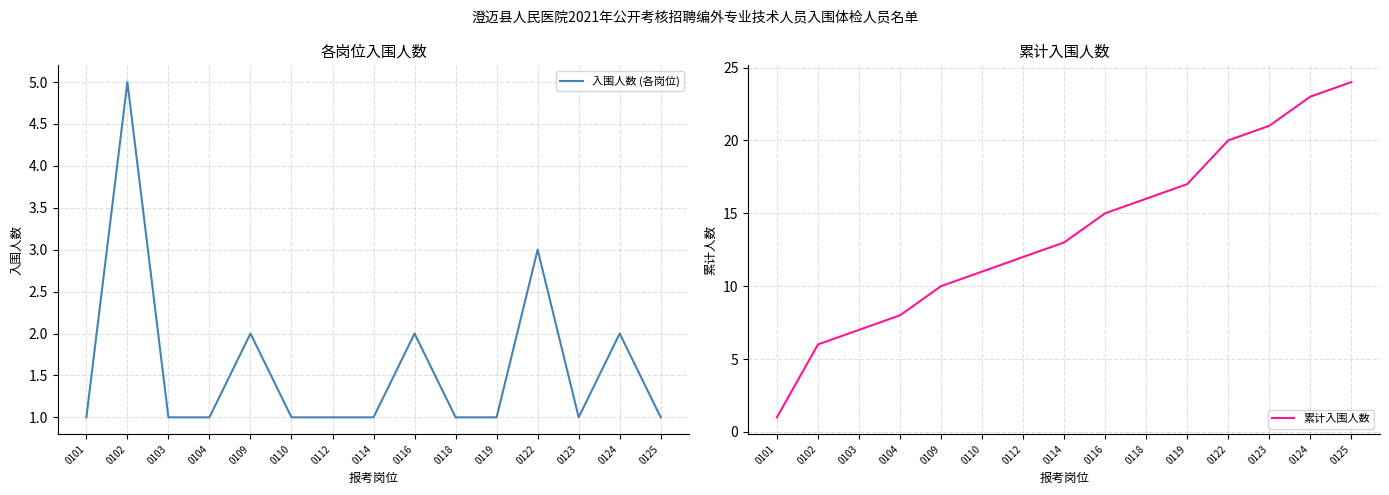

What is the spread (max minus min) of values at 0123?

20